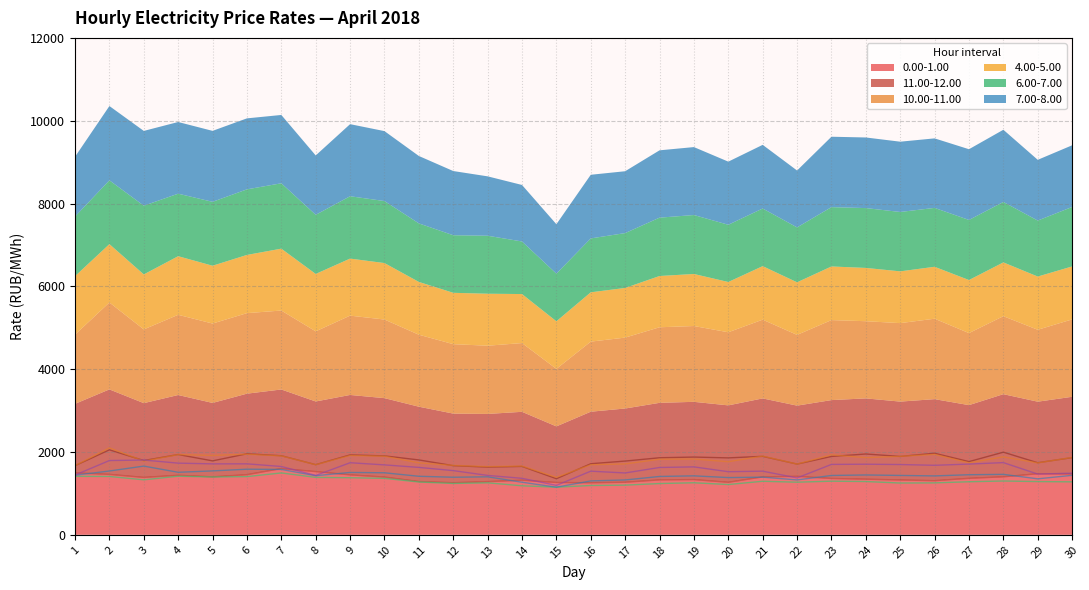

Reading left to right, what are all the values shown in this chart?

0.00-1.00: 1493.8	1459.1	1386.3	1437.3	1399.3	1452.1	1600.1	1526.4	1447.8	1394.3	1285.6	1257.3	1284.5	1318.3	1263.3	1256.5	1269.2	1326.4	1333.7	1268.1	1398.8	1411.8	1360.8	1343.2	1324.0	1306.9	1364.2	1400.8	1474.8	1468.9
11.00-12.00: 1669.2	2052.4	1793.4	1938.8	1785.6	1956.6	1909.6	1693.7	1929.5	1906.2	1808.2	1669.9	1634.7	1652.0	1354.9	1716.3	1781.0	1860.8	1877.5	1857.8	1895.2	1707.8	1892.5	1951.5	1892.8	1969.4	1767.6	1995.6	1740.1	1864.4
10.00-11.00: 1670.2	2098.8	1780.2	1936.8	1916.7	1944.5	1906.2	1692.9	1915.2	1898.2	1738.1	1676.7	1647.1	1660.0	1388.2	1692.5	1711.8	1824.8	1830.7	1765.1	1901.3	1707.9	1931.6	1863.5	1895.1	1942.2	1739.3	1882.7	1736.3	1868.5
4.00-5.00: 1412.8	1409.2	1328.2	1415.0	1396.3	1405.6	1494.3	1386.5	1377.9	1363.5	1275.2	1240.1	1255.5	1183.8	1149.9	1190.9	1199.5	1237.9	1256.8	1214.2	1293.0	1270.5	1295.3	1286.8	1250.3	1254.1	1281.3	1299.6	1285.6	1279.0
6.00-7.00: 1439.6	1541.0	1659.5	1510.0	1543.5	1584.0	1578.8	1427.9	1505.7	1497.9	1413.5	1390.5	1400.6	1269.8	1150.5	1301.6	1324.7	1409.1	1423.8	1382.3	1391.9	1325.8	1432.7	1445.3	1433.9	1422.2	1450.9	1459.5	1352.0	1436.5
7.00-8.00: 1443.3	1793.8	1805.8	1730.7	1713.2	1714.1	1649.7	1433.7	1740.6	1688.5	1627.8	1550.1	1434.2	1364.5	1193.6	1536.7	1493.7	1626.0	1640.5	1523.9	1536.9	1373.8	1700.1	1705.0	1697.1	1678.6	1708.2	1743.4	1466.5	1488.8